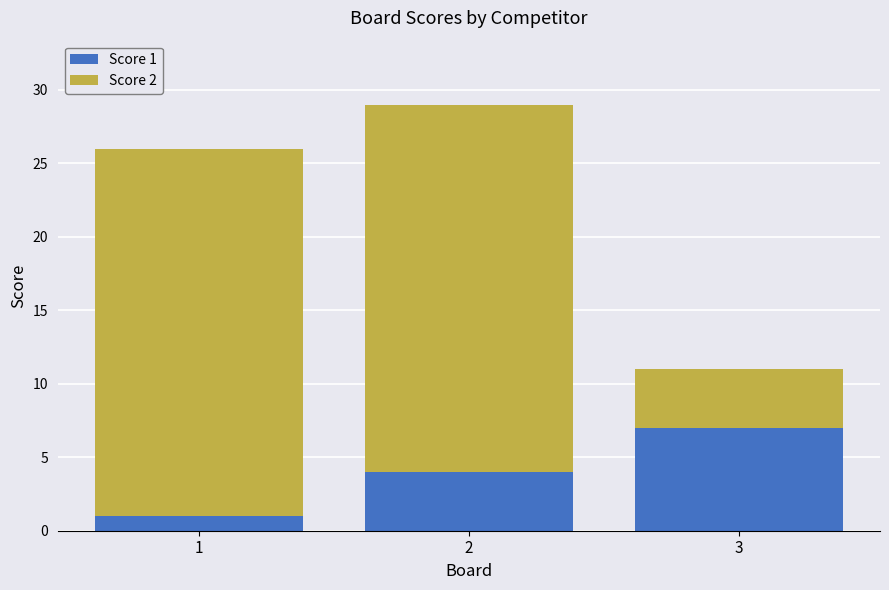

Reading left to right, what are the values for Score 1?

1=1	2=4	3=7